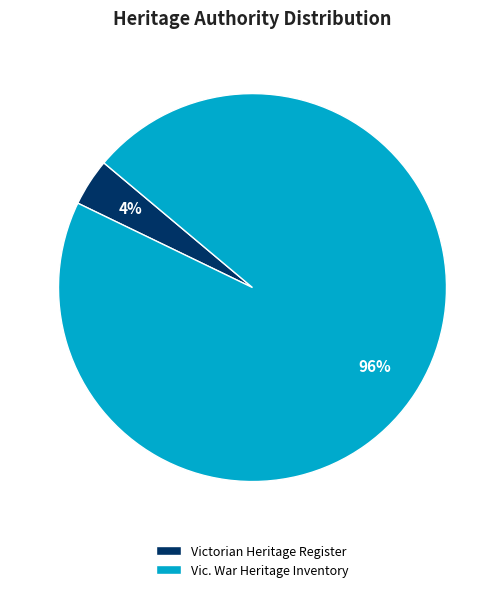

What is the largest slice in the pie chart?

Vic. War Heritage Inventory